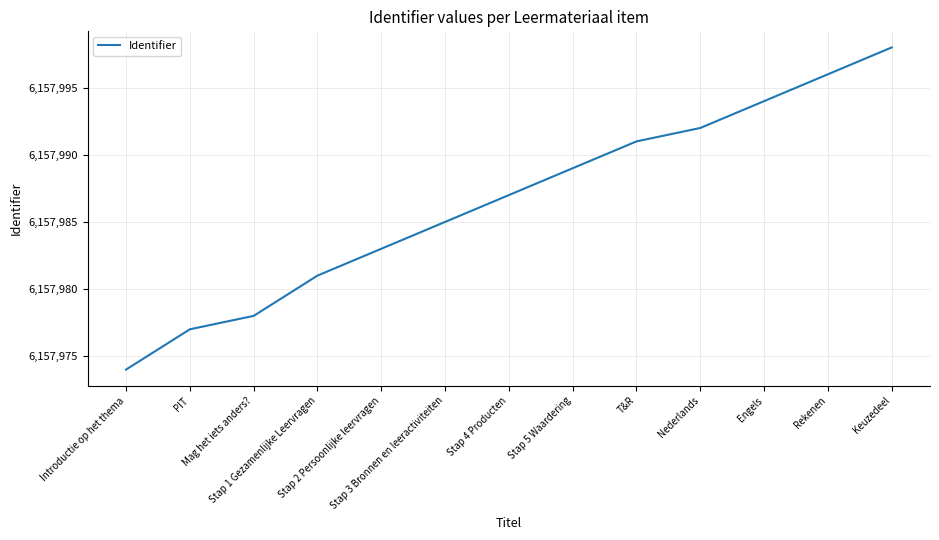

Is it true that the value at Stap 5 Waardering is 6157989?

True